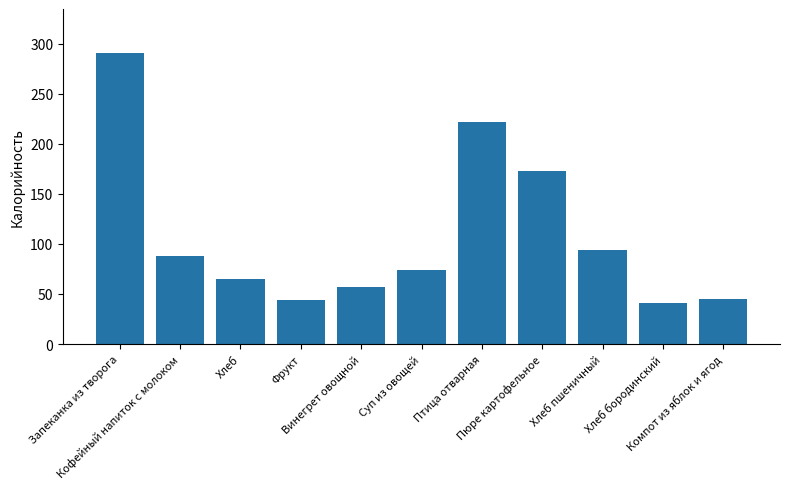

Does the chart contain stacked bars?

No